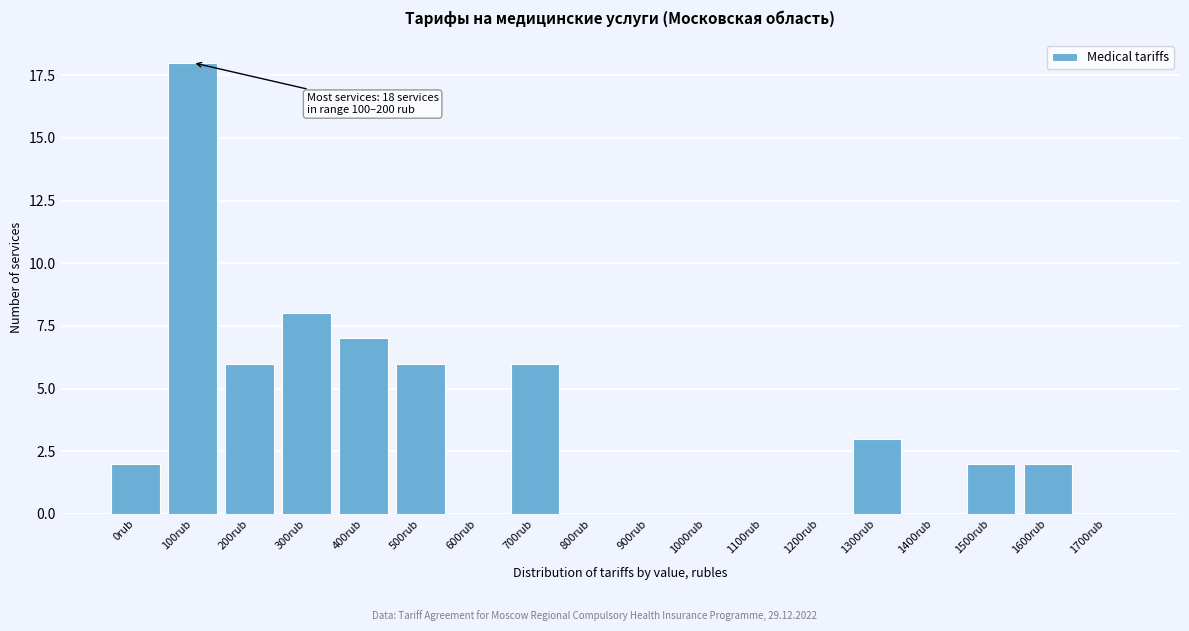

Reading right to left, what are all the values shown in this chart?

1700rub=0	1600rub=2	1500rub=2	1400rub=0	1300rub=3	1200rub=0	1100rub=0	1000rub=0	900rub=0	800rub=0	700rub=6	600rub=0	500rub=6	400rub=7	300rub=8	200rub=6	100rub=18	0rub=2